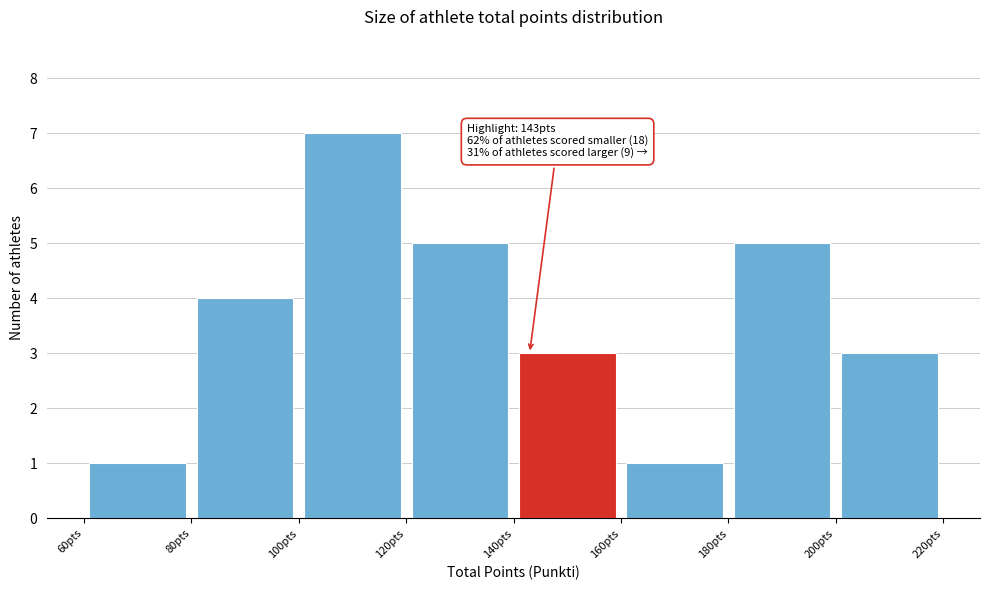

Over which range of the x-axis is the bar tallest?

100 to 120